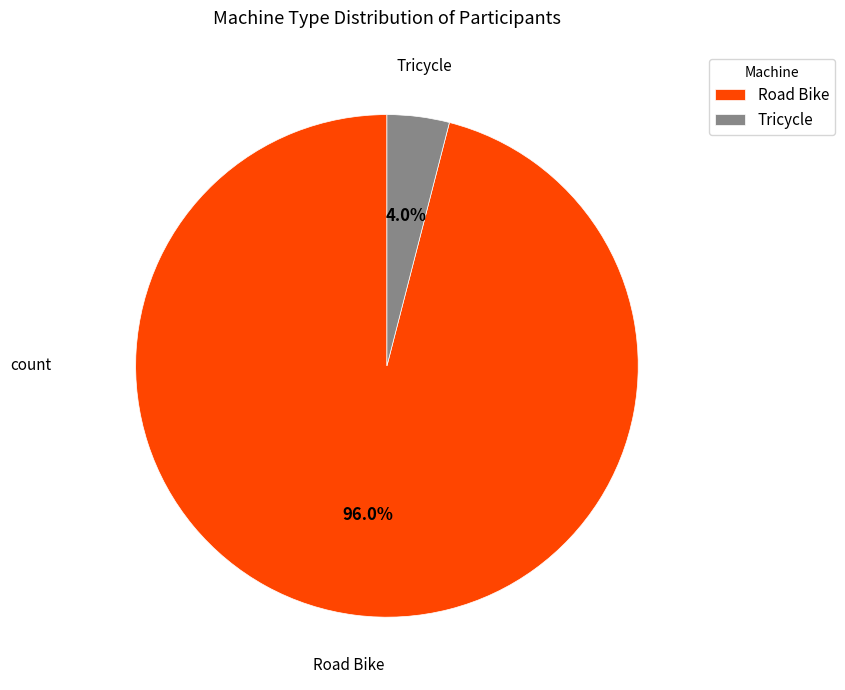

The Tricycle slice represents 4% of the pie. True or false?

True